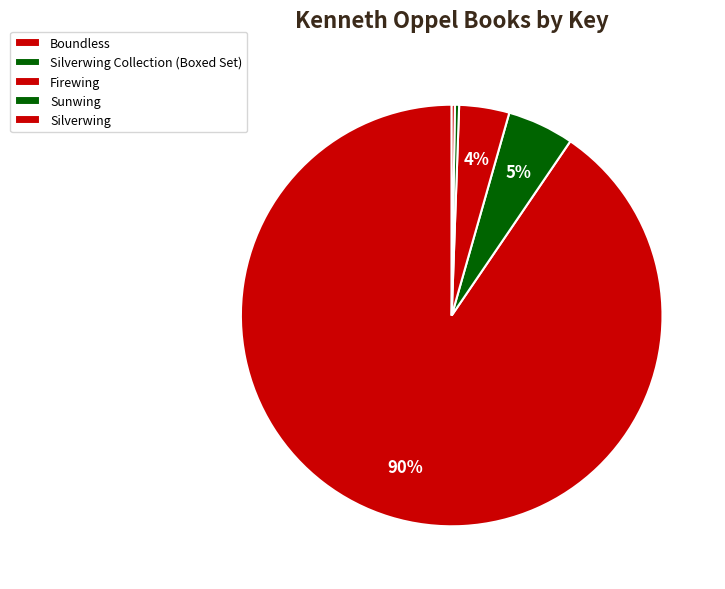

What is the change in value from Sunwing to Silverwing?

-356005